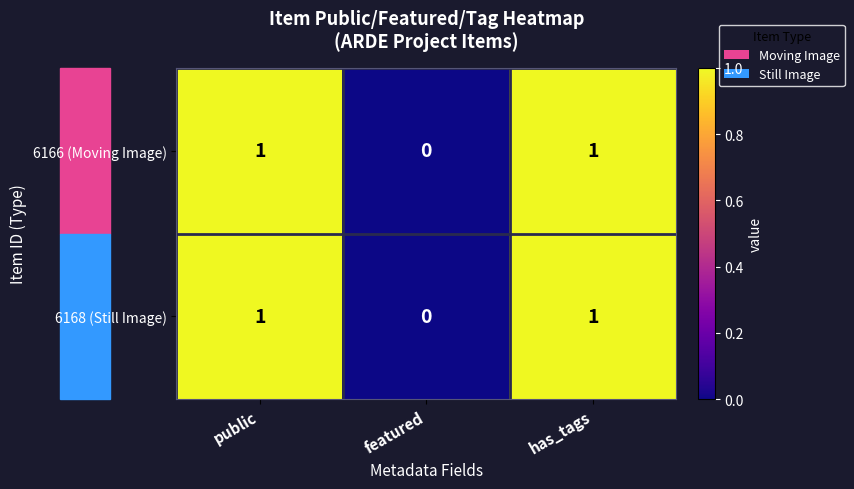

At which category does the chart reach its minimum across all series?

featured